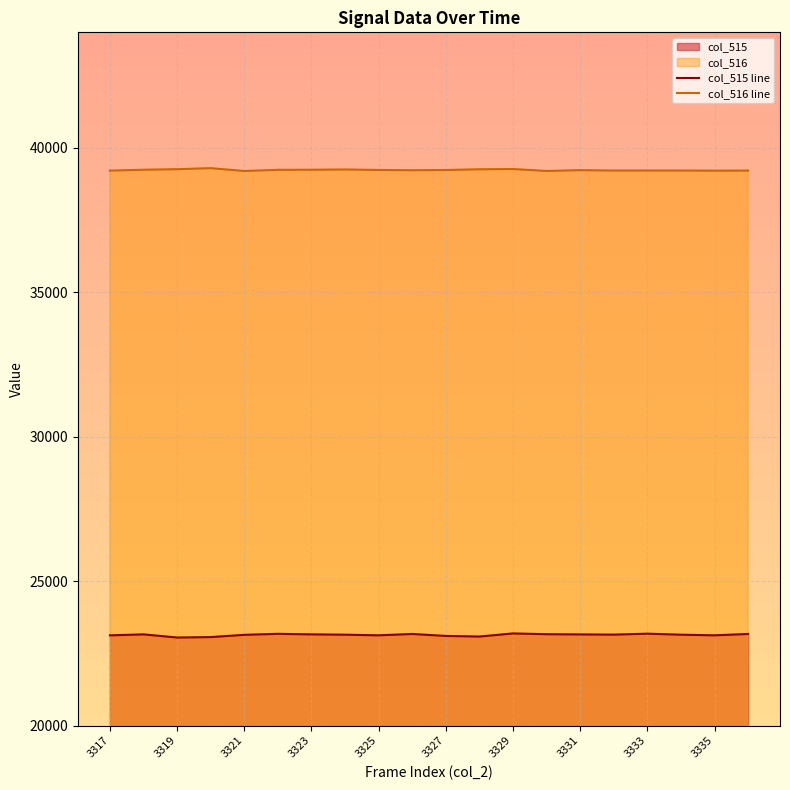

How many distinct data groups are displayed?

2